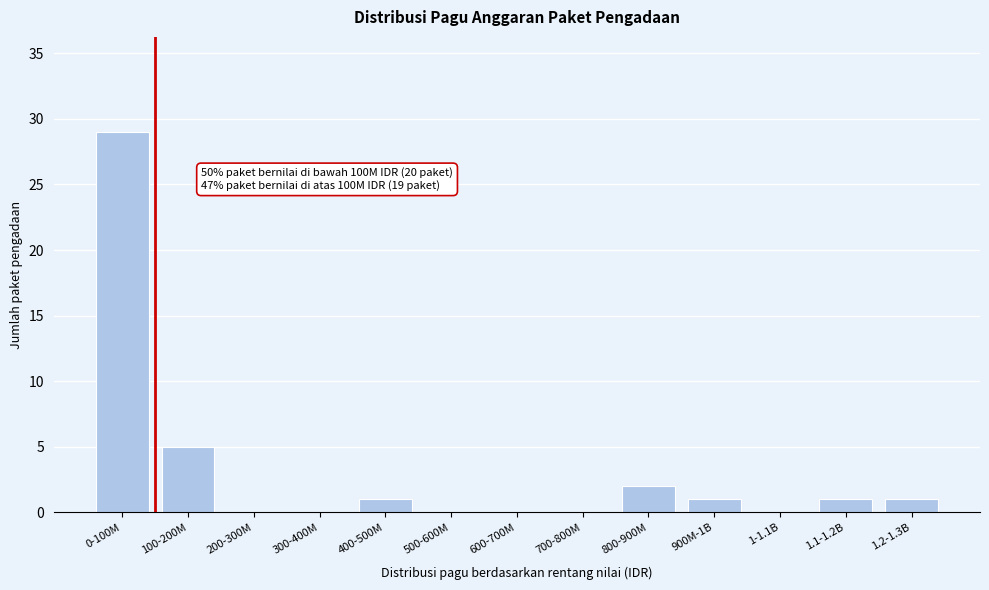

Reading left to right, extract all data points from this chart.

0-100M=29	100-200M=5	200-300M=0	300-400M=0	400-500M=1	500-600M=0	600-700M=0	700-800M=0	800-900M=2	900M-1B=1	1-1.1B=0	1.1-1.2B=1	1.2-1.3B=1